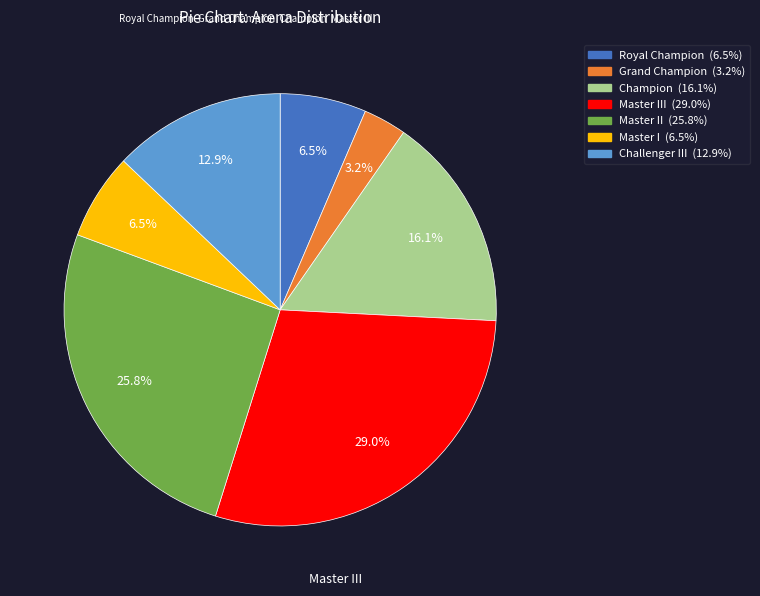

Is there a majority slice in this chart?

No